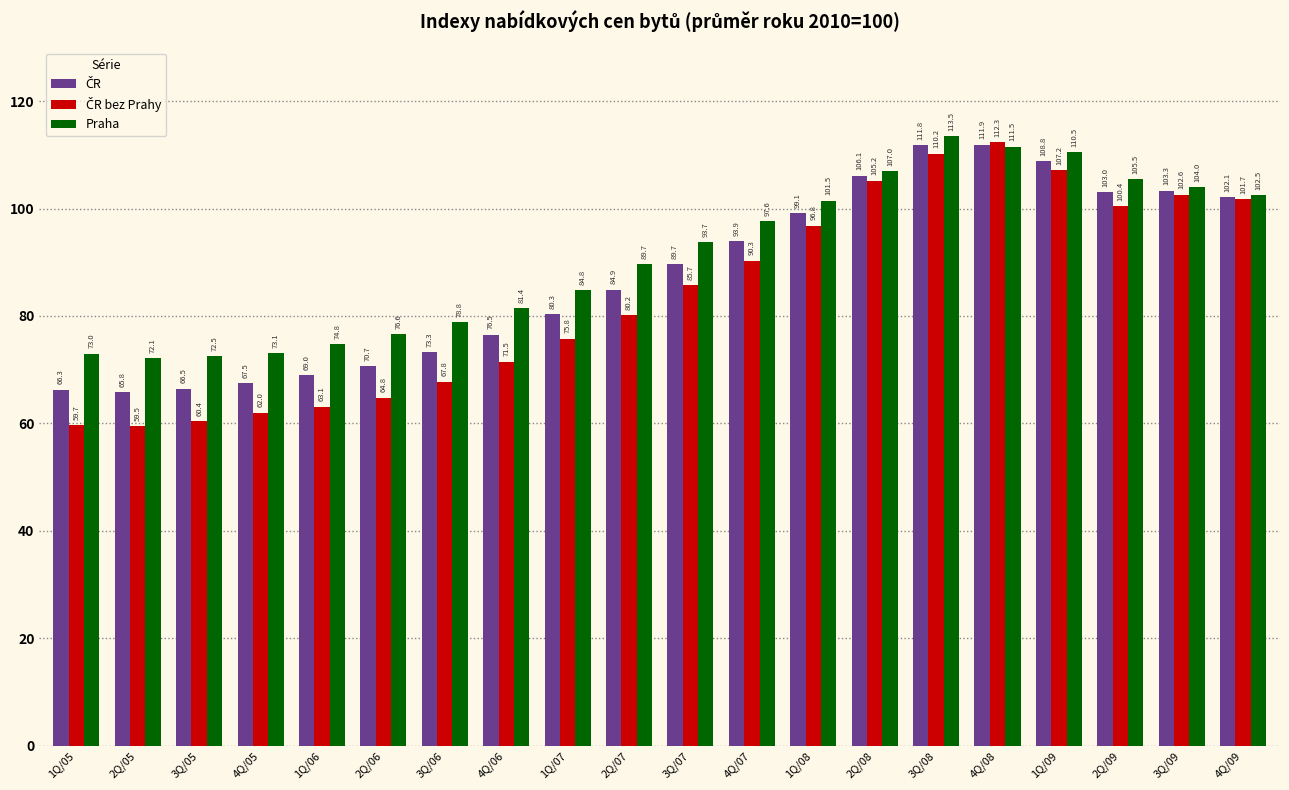

What is the difference between the maximum and minimum values in the Praha series?

41.4